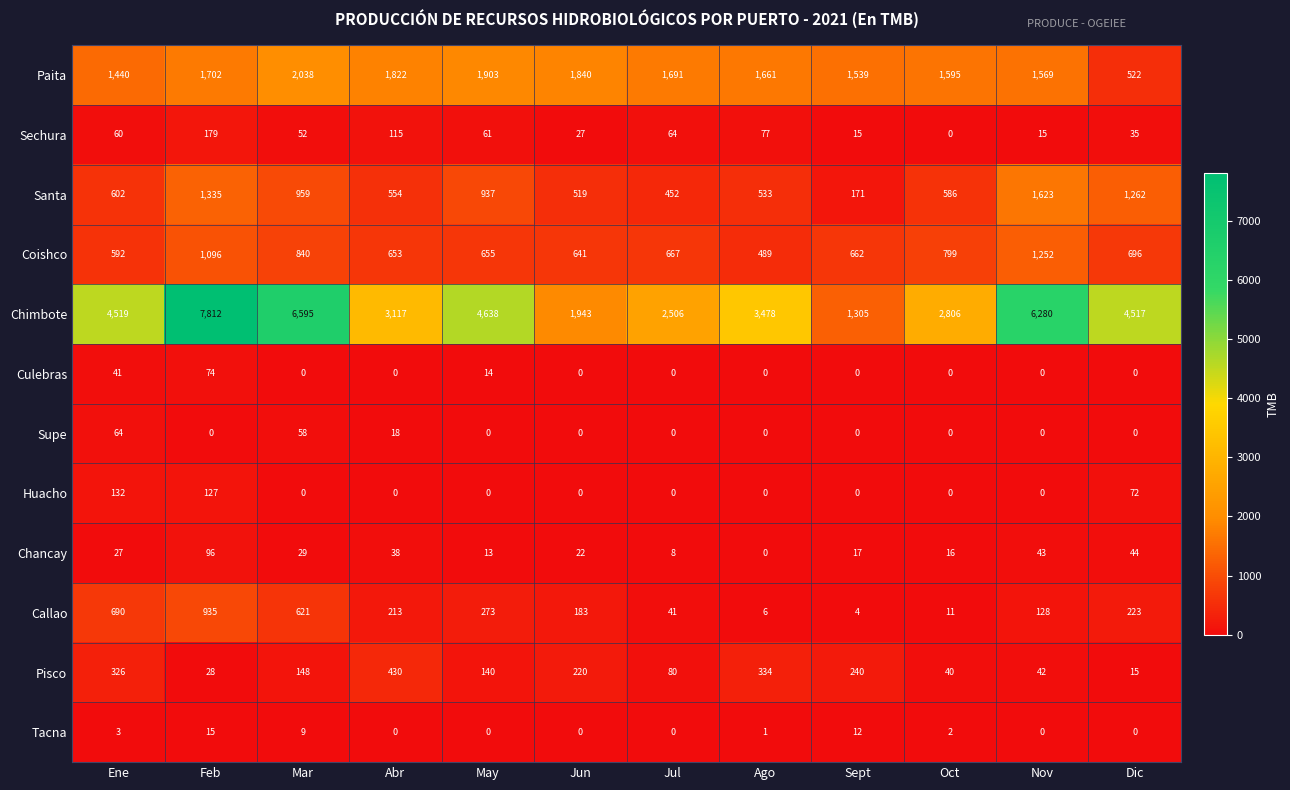

True or false: Callao has a value of 402 at Ene.

False